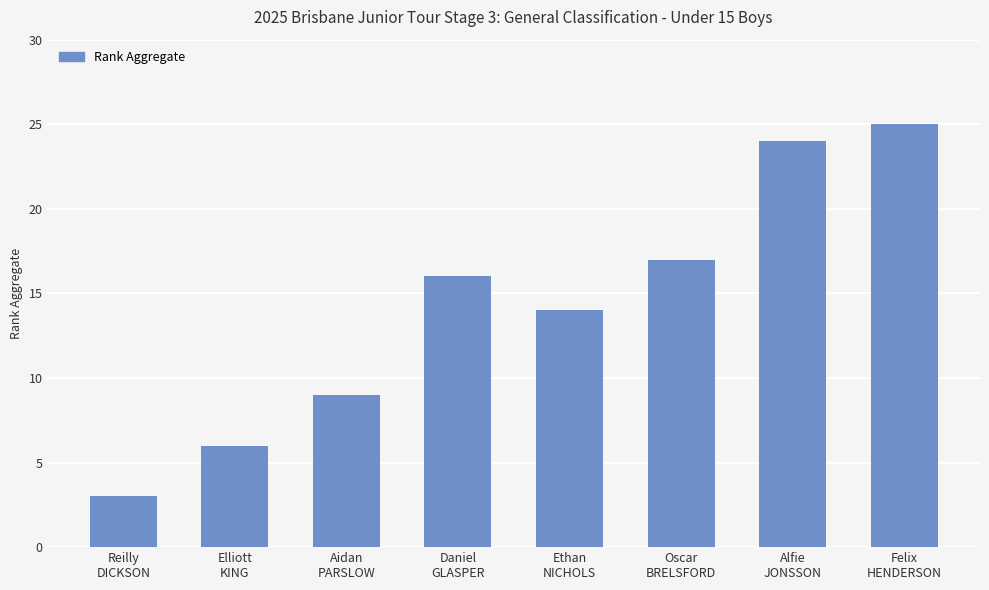

Reading left to right, what are all the values shown in this chart?

Reilly
DICKSON=3	Elliott
KING=6	Aidan
PARSLOW=9	Daniel
GLASPER=16	Ethan
NICHOLS=14	Oscar
BRELSFORD=17	Alfie
JONSSON=24	Felix
HENDERSON=25